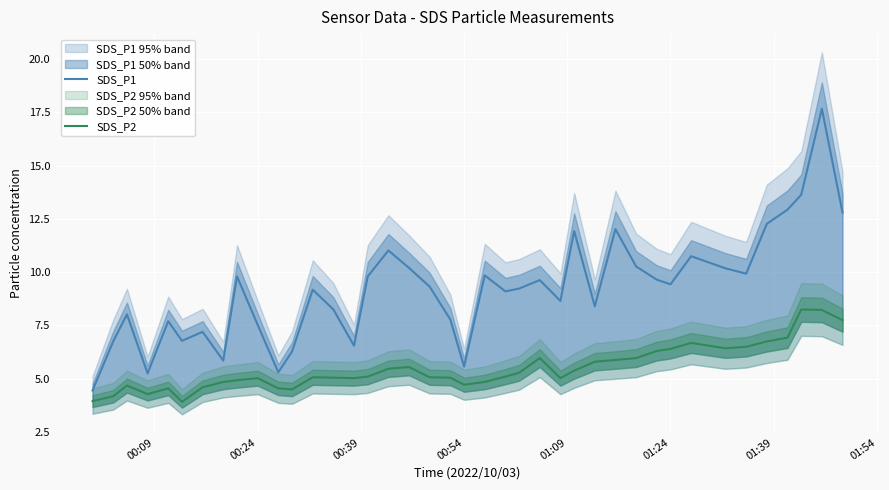

What is the maximum value for SDS_P1?

17.7